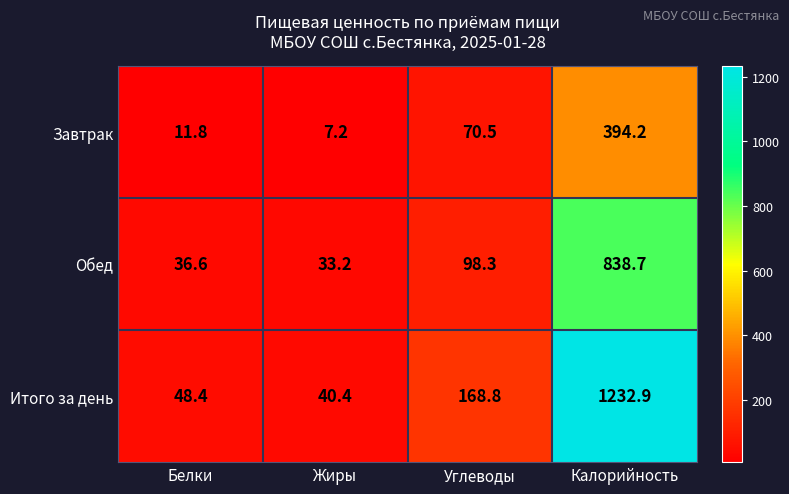

What is the sum of all Завтрак values?

483.7